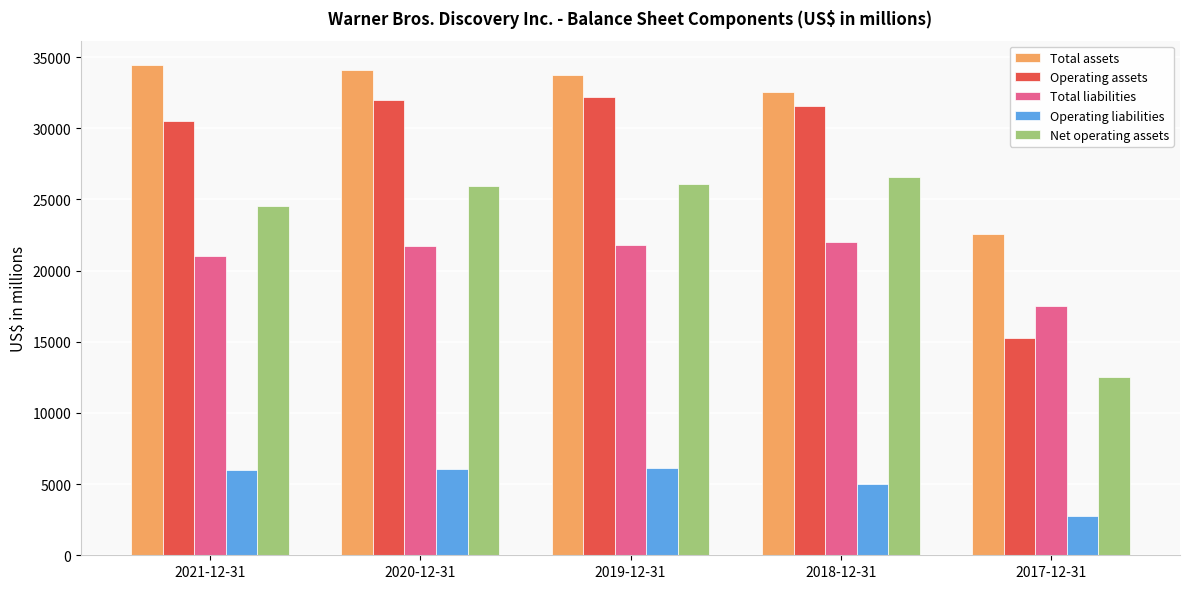

Which series changed the most between 2021-12-31 and 2019-12-31?

Operating assets